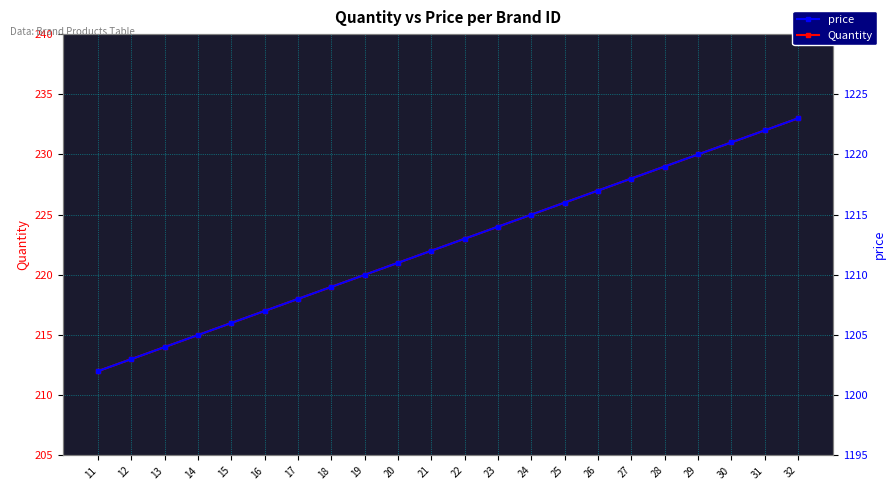

Which series has the largest total across all categories?

price